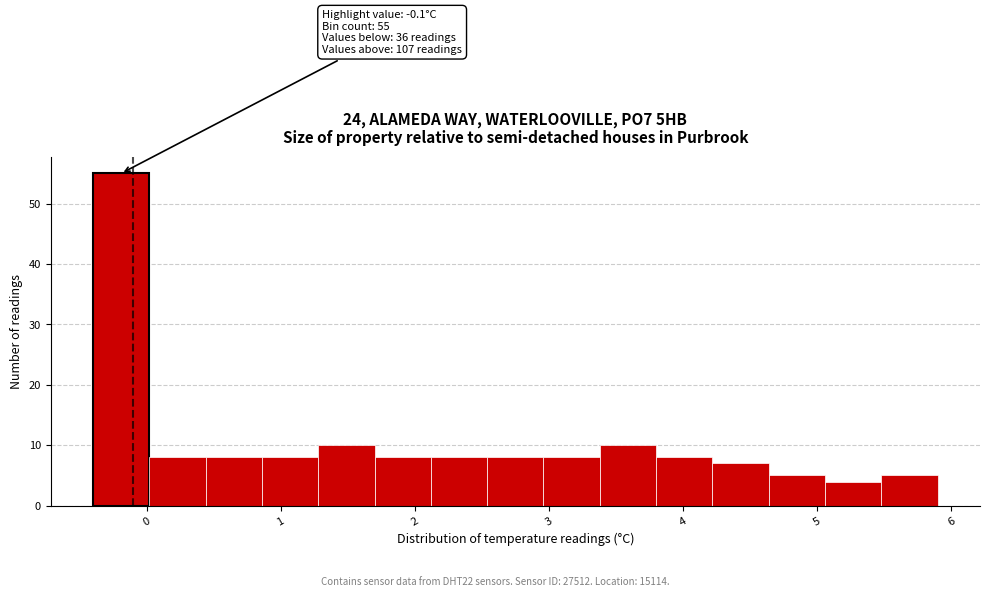

Over which range of the x-axis is the bar tallest?

-0.40 to 0.02